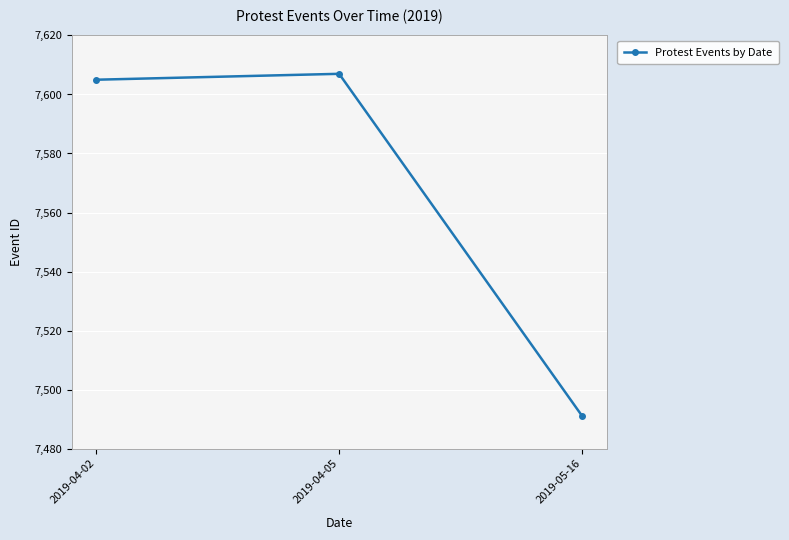

What position from the left is 2019-05-16?

3